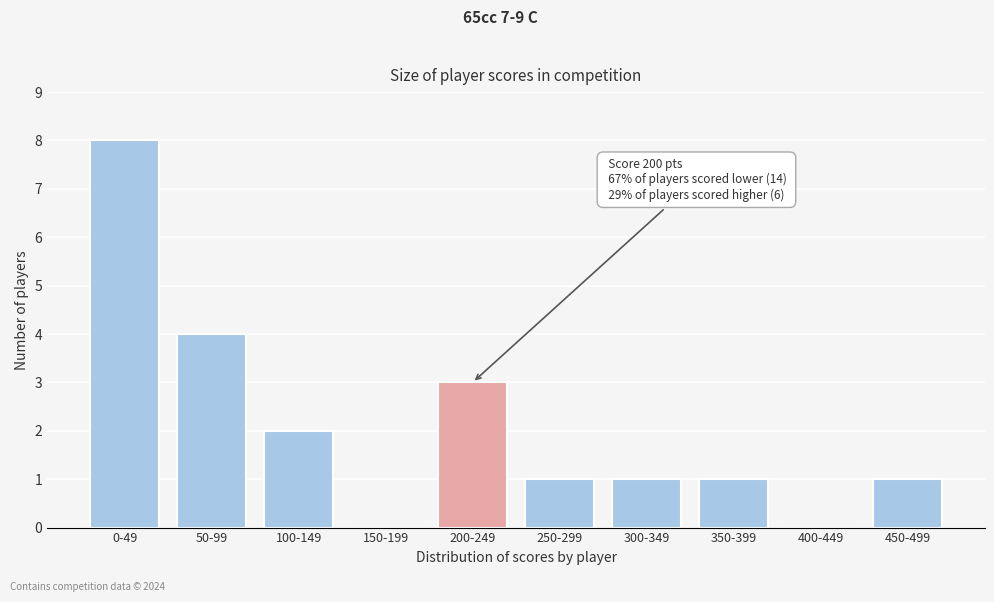

Reading left to right, what are all the values shown in this chart?

0-49=8	50-99=4	100-149=2	150-199=0	200-249=3	250-299=1	300-349=1	350-399=1	400-449=0	450-499=1